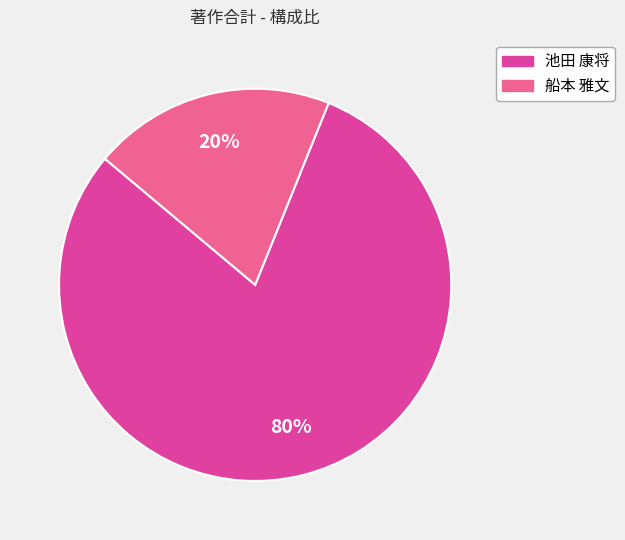

True or false: 池田 康将 accounts for 68% of the total.

False